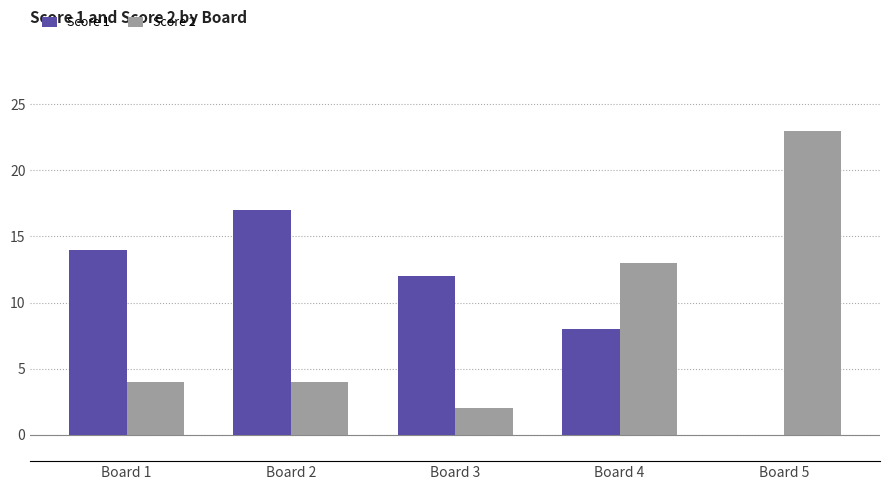

What is the spread (max minus min) of values at Board 5?

23